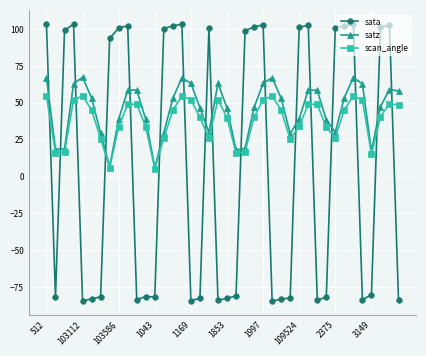

Rank the series by their maximum value, from lowest to highest.

scan_angle, satz, sata